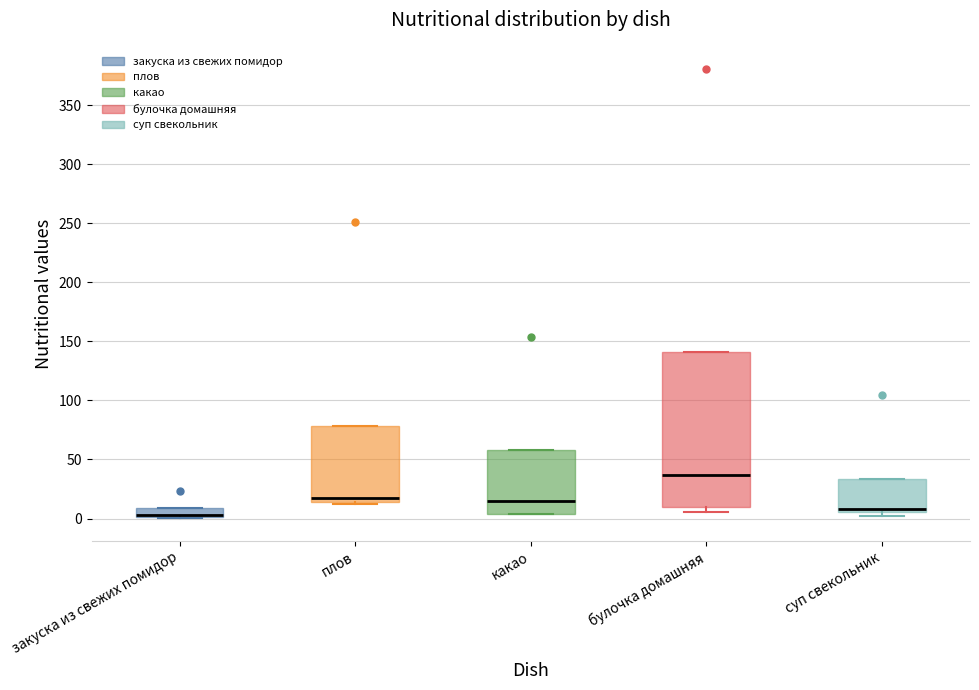

Comparing the boxes themselves (not the whiskers), which one is the tallest?

булочка домашняя